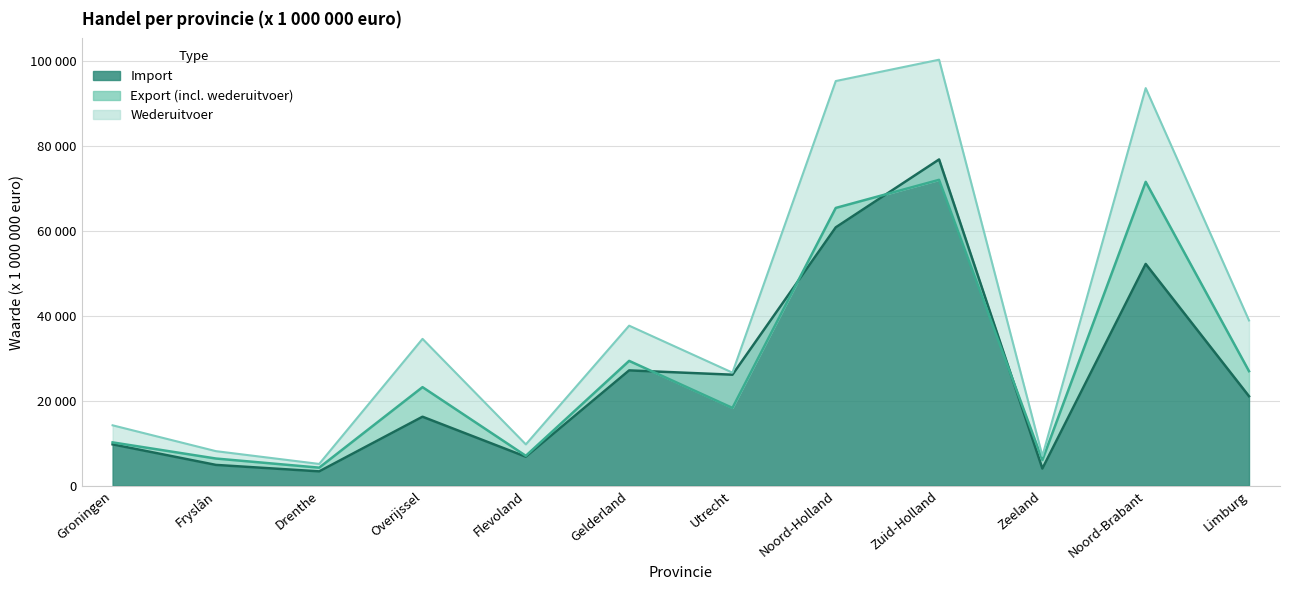

True or false: Import and Wederuitvoer intersect in this chart.

False